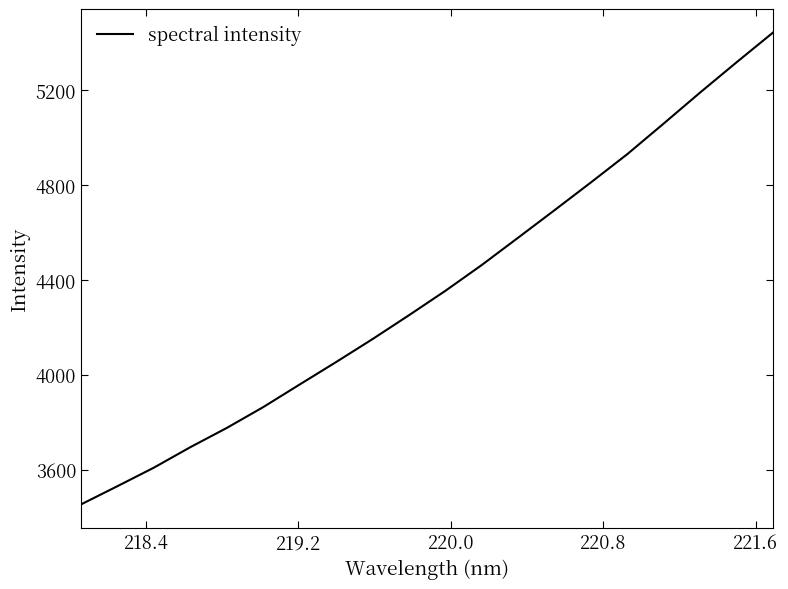

Is this an area chart (filled region under the line)?

No